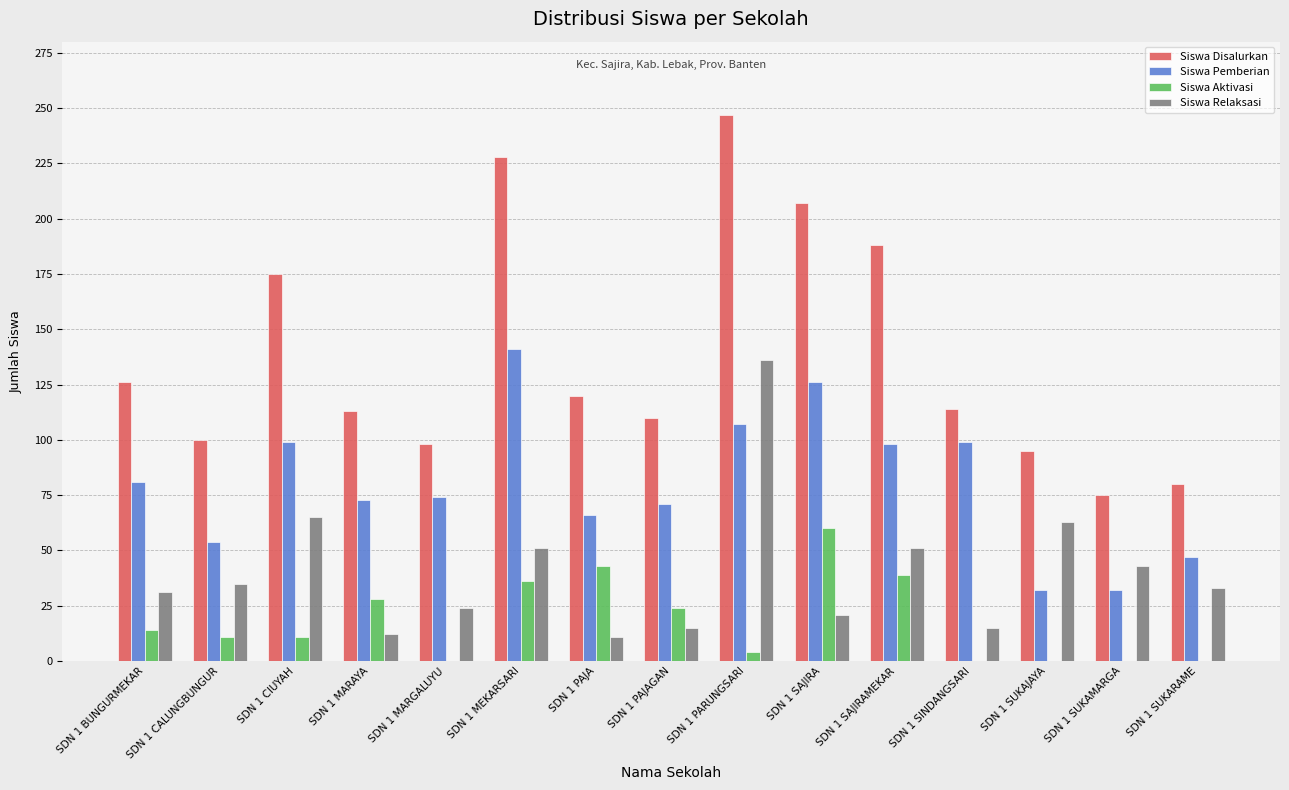

What is the spread (max minus min) of values at SDN 1 MEKARSARI?

192